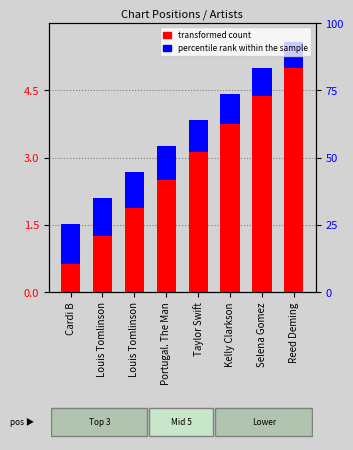

What is the value of the percentile rank within the sample bar at the 1st from the left?

0.9